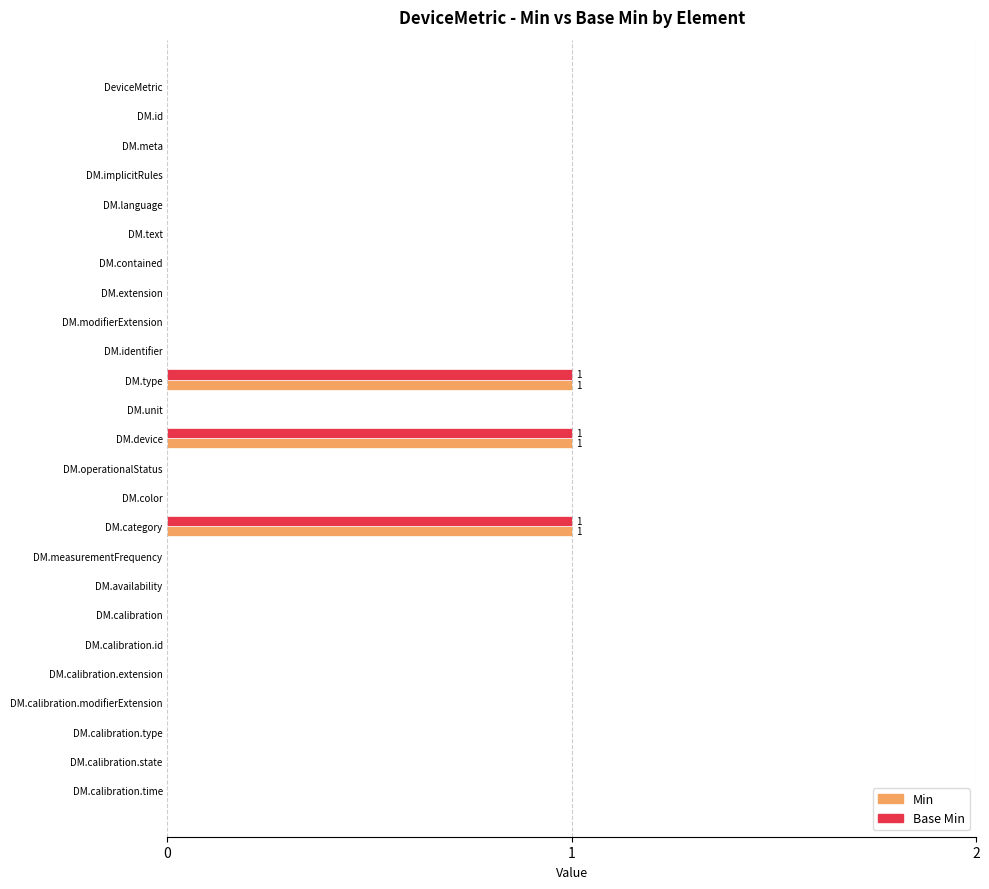

What is the sum of all Min values?

3